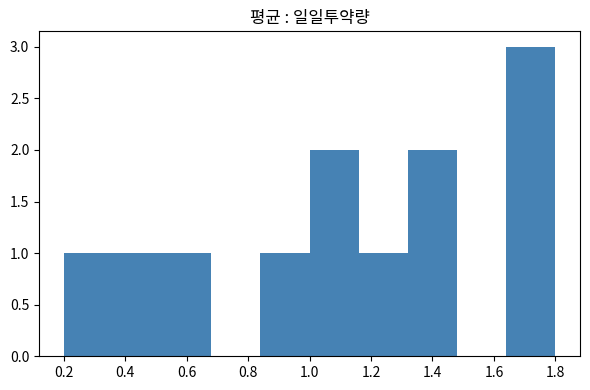

Over which range of the x-axis is the bar tallest?

1.64 to 1.80